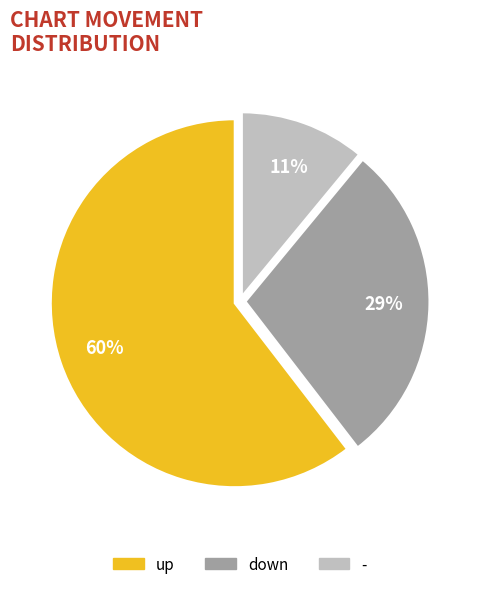

What is the smallest slice in the pie chart?

-